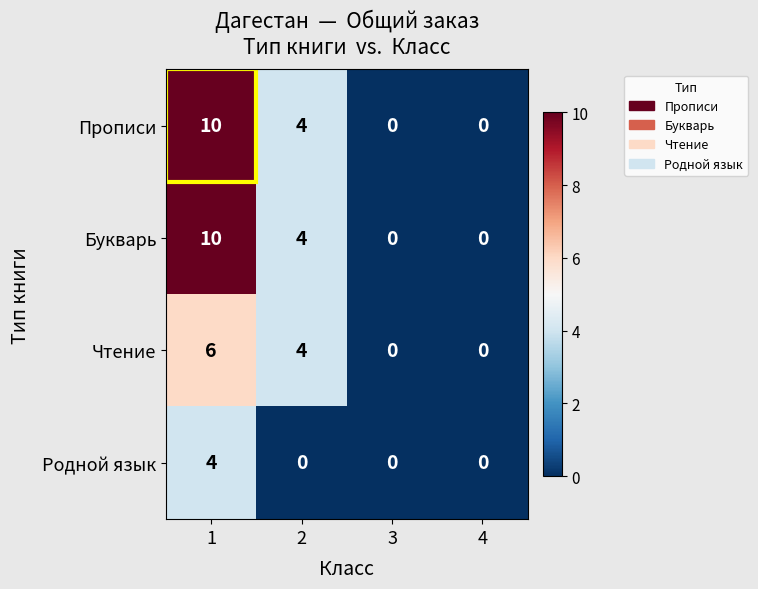

What is the sum of the Чтение values at 2 and 1?

10